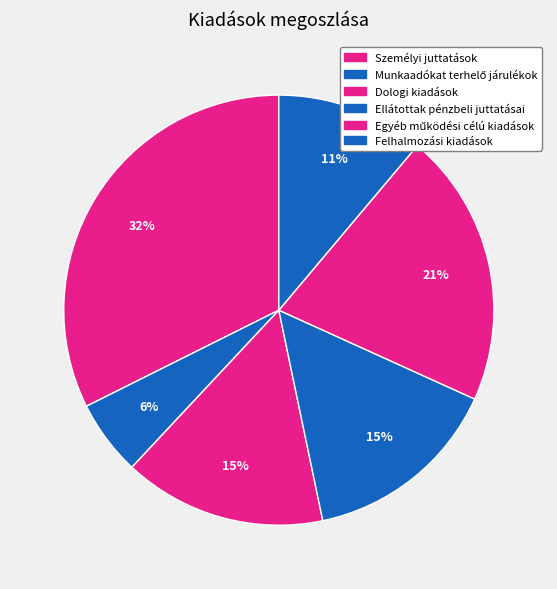

How many segments does this pie chart have?

6